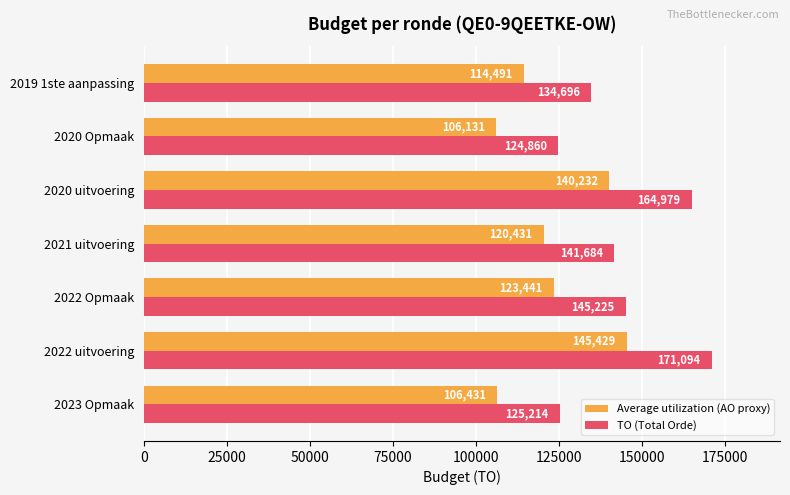

The value of TO (Total Orde) at 2019 1ste aanpassing is 134696.0. True or false?

True